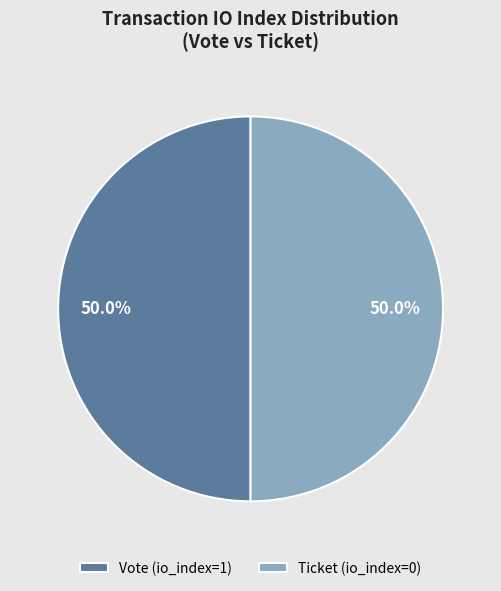

Count the number of slices in the pie.

2